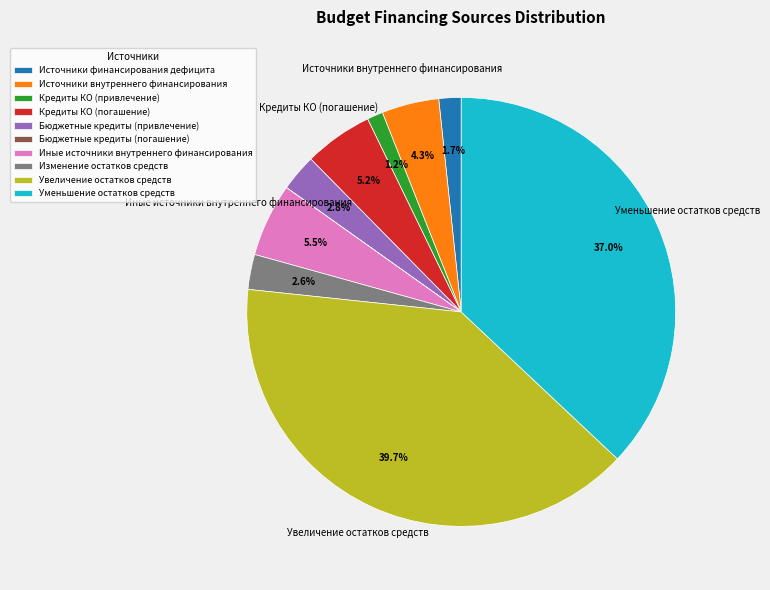

Is there a majority slice in this chart?

No